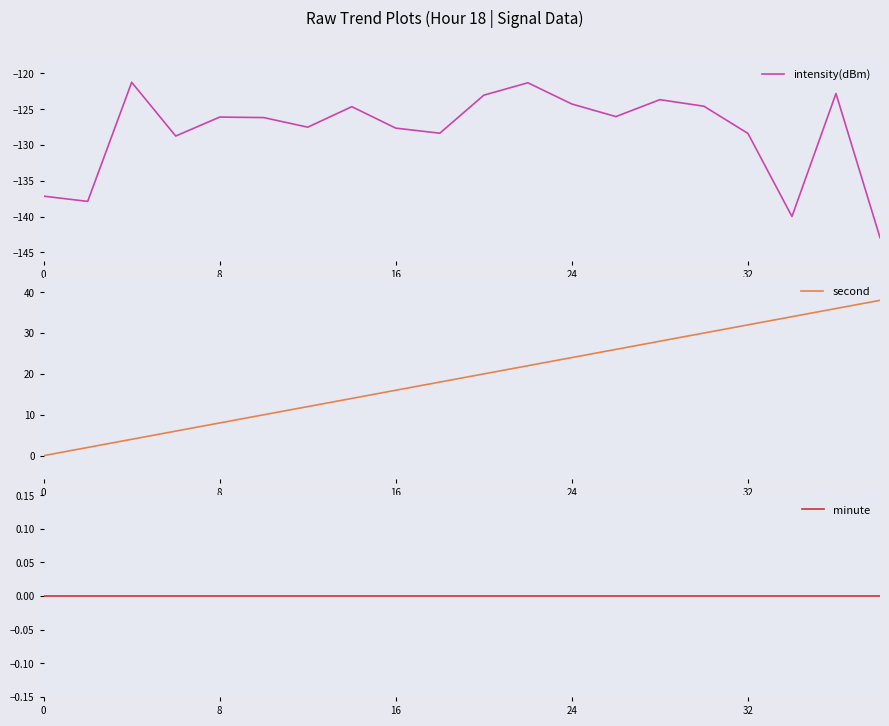

True or false: minute has more than 1 points higher than both neighbors.

False